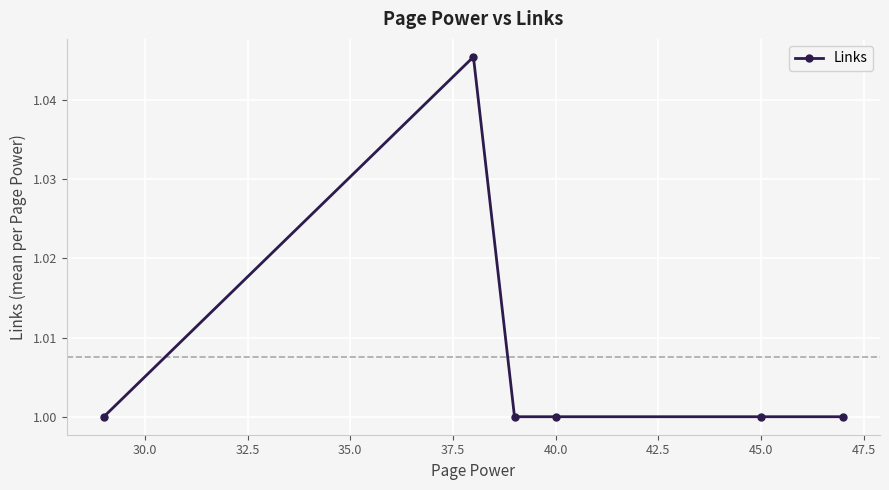

True or false: there are more than 0 points higher than both neighbors.

True